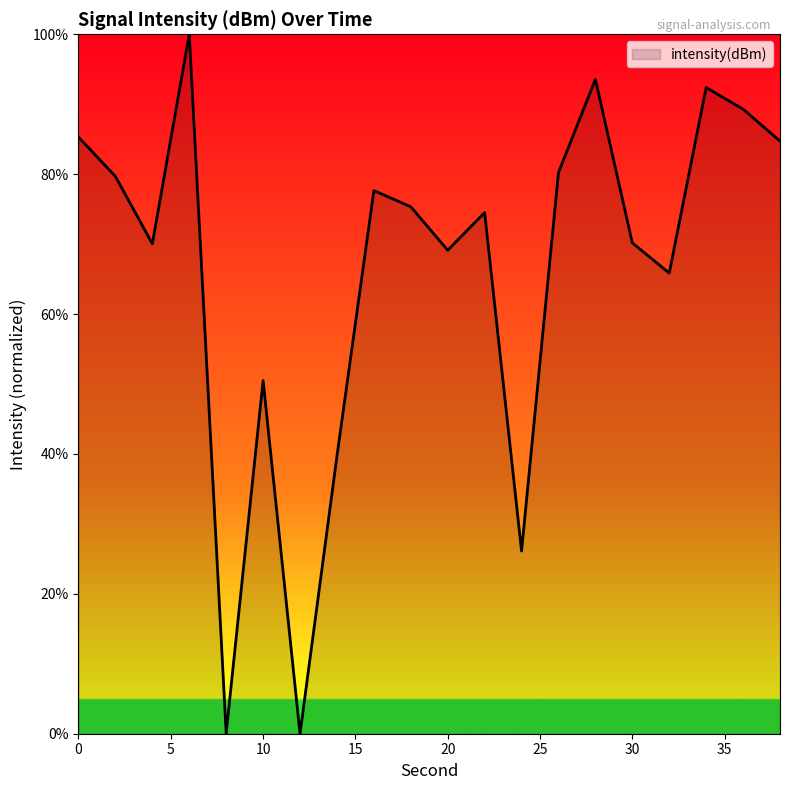

What is the difference between the maximum and minimum values?

100.0